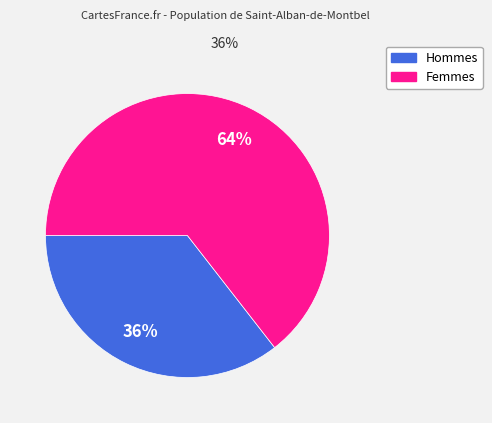

To the nearest percent, what is the average slice percentage?

50%